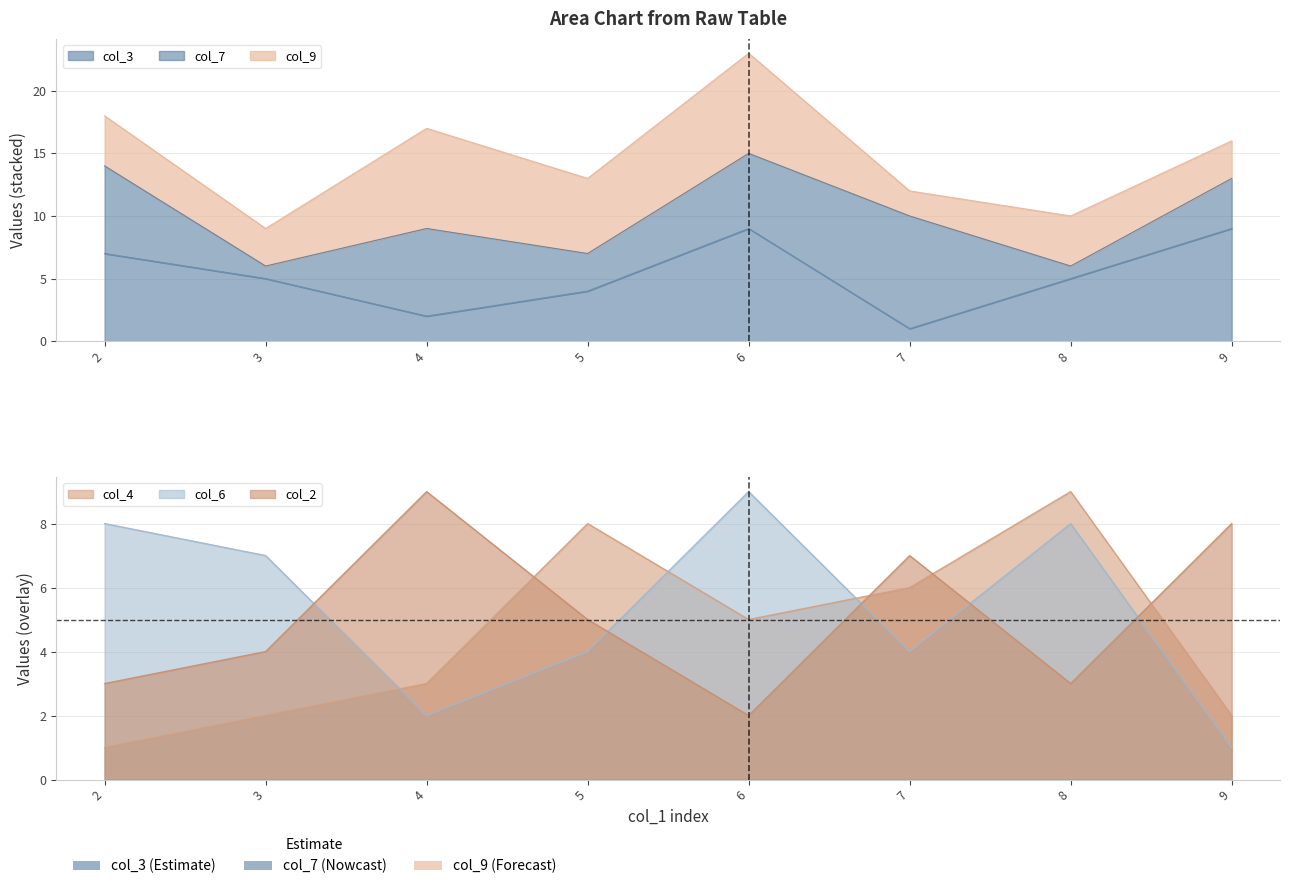

How many categories are shown in the chart?

8